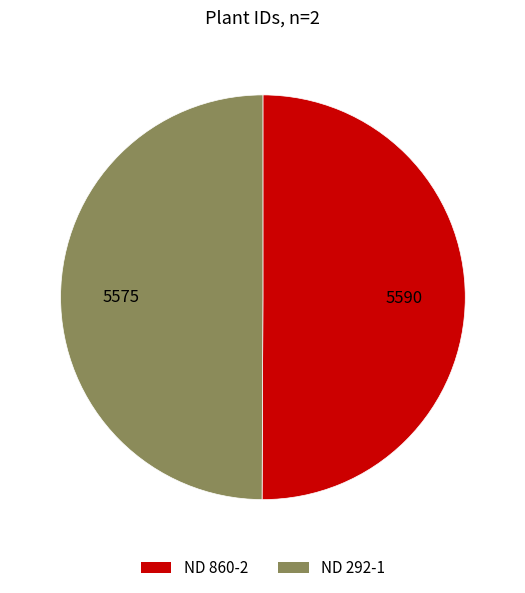

The ND 292-1 slice represents 39% of the pie. True or false?

False